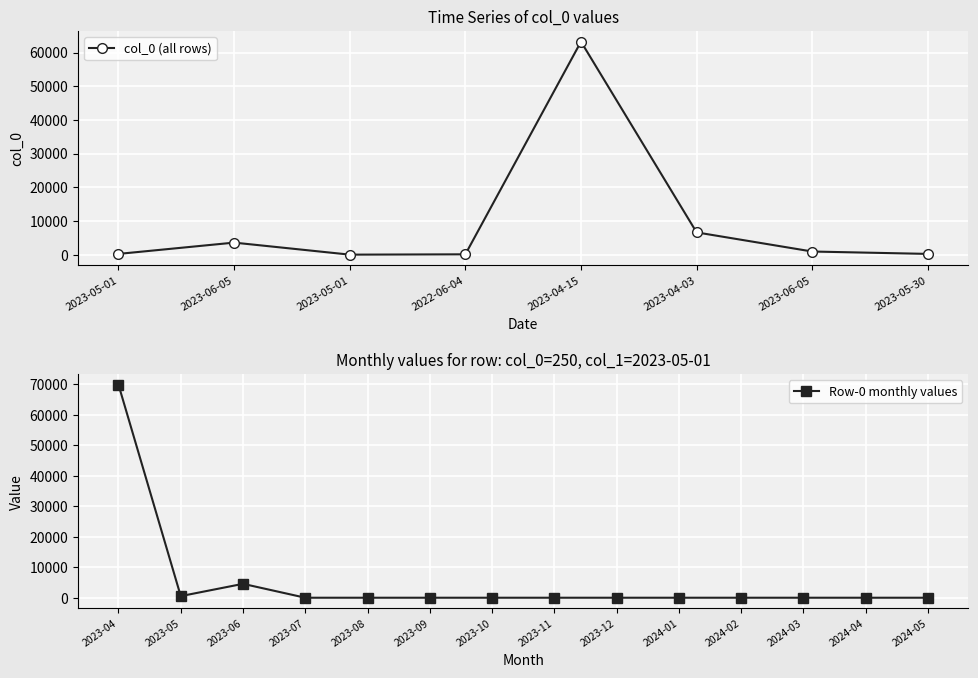

True or false: Row-0 monthly values has more than 0 interior local peaks.

True